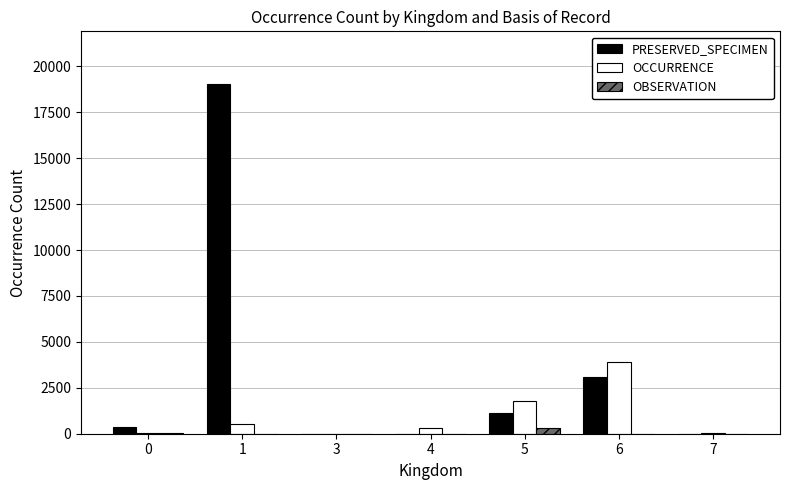

Which series has the largest total across all categories?

PRESERVED_SPECIMEN